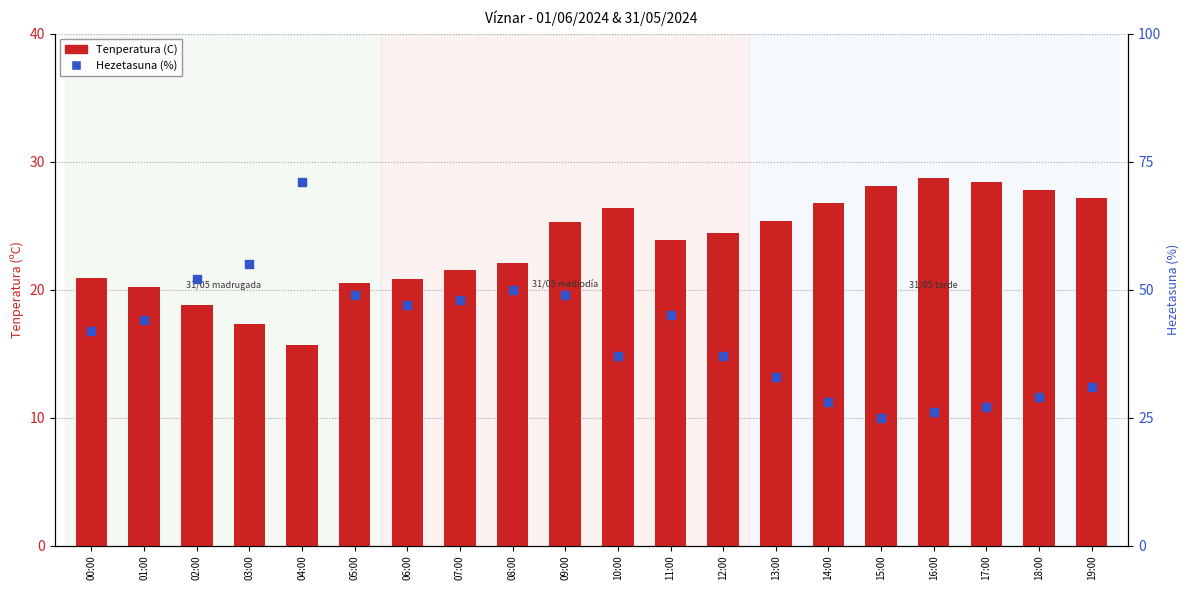

Which series contains the lowest Y value?

Tenperatura (C)